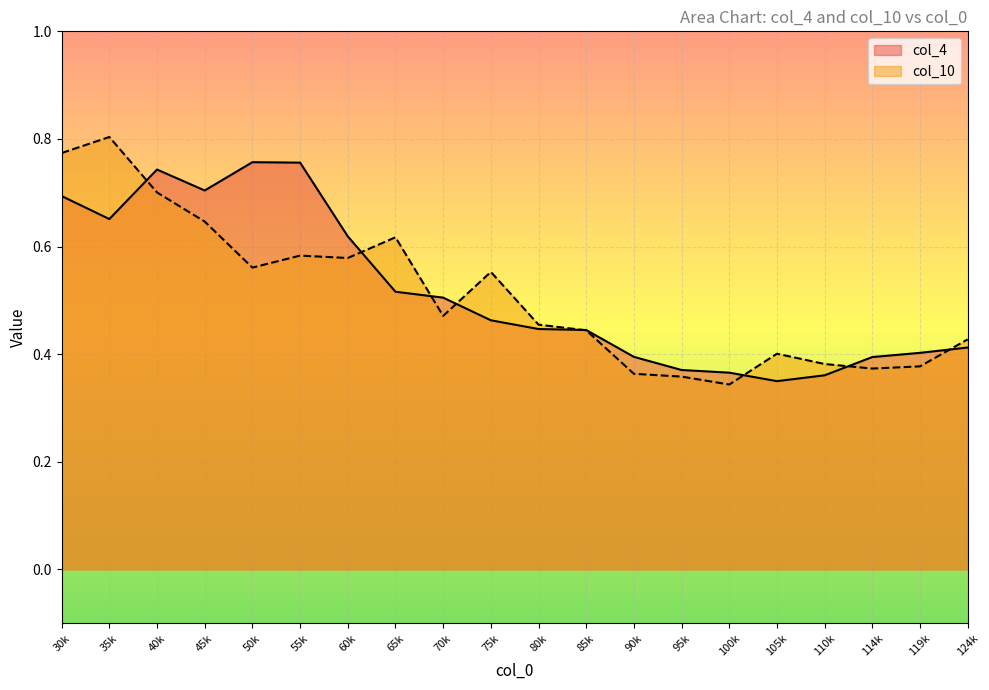

Is the value of col_4 at 40k greater than the value of col_10 at 105k?

Yes